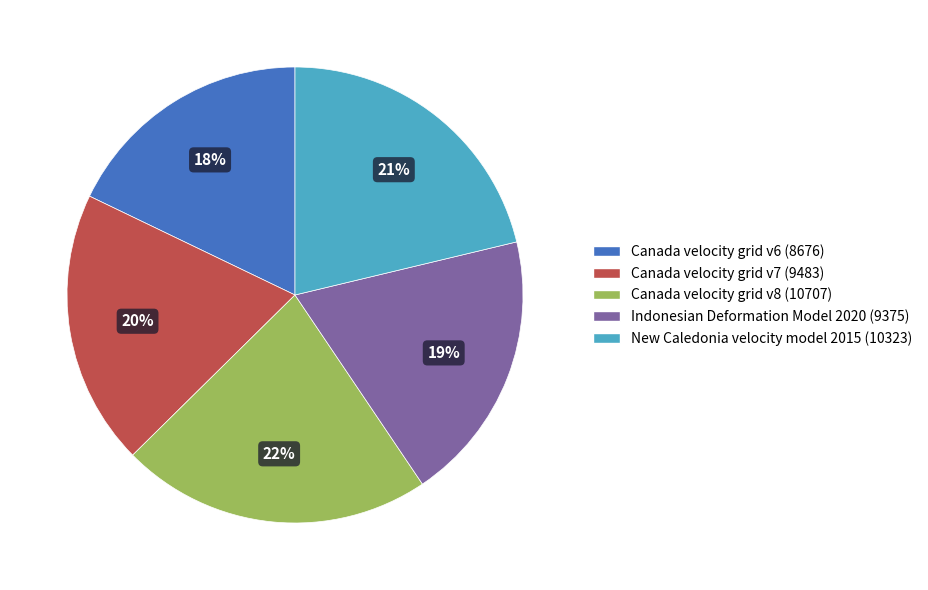

Between Canada velocity grid v8 and Canada velocity grid v7, which is larger?

Canada velocity grid v8